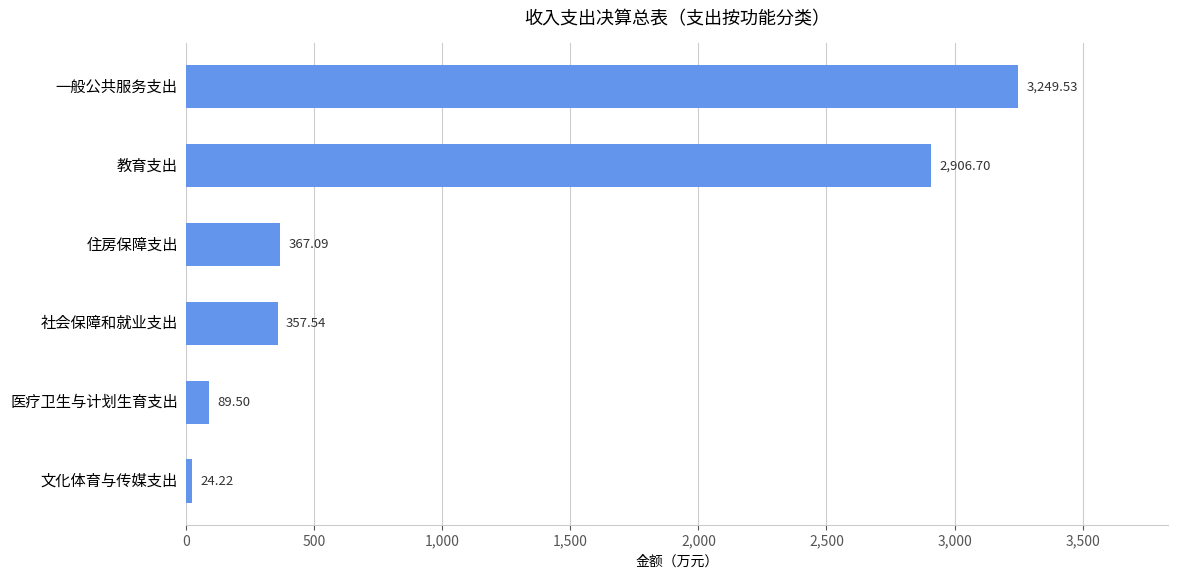

What is the ratio of the value at 医疗卫生与计划生育支出 to the value at 社会保障和就业支出?

0.3